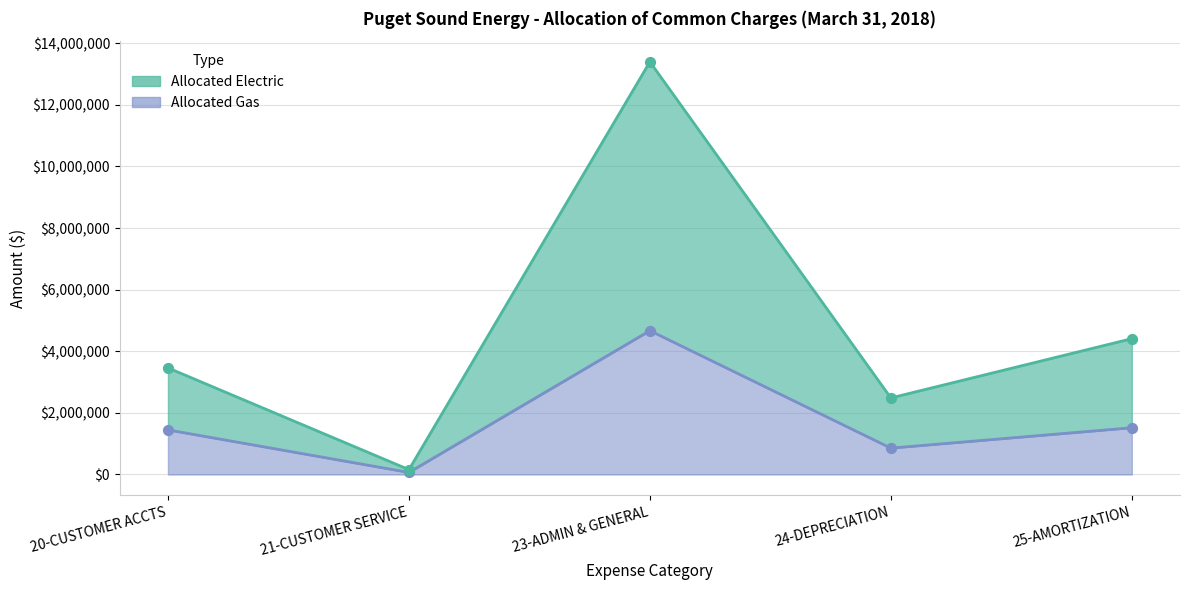

Which series has the largest total across all categories?

Allocated Electric